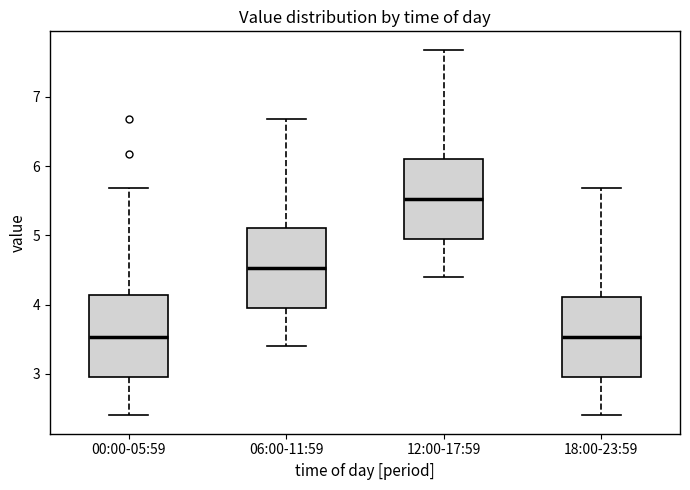

Reading left to right, transcribe this box plot: for each box, give where its median line is, the range the box spans, and where its two whiskers end, as read against the y-axis. The values are not printed on the chart, so give them approximately, as read against the axis.

00:00-05:59: median 3.5, box 3.0 to 4.1, whiskers 2.4 to 5.7
06:00-11:59: median 4.5, box 4.0 to 5.1, whiskers 3.4 to 6.7
12:00-17:59: median 5.5, box 5.0 to 6.1, whiskers 4.4 to 7.7
18:00-23:59: median 3.5, box 3.0 to 4.1, whiskers 2.4 to 5.7